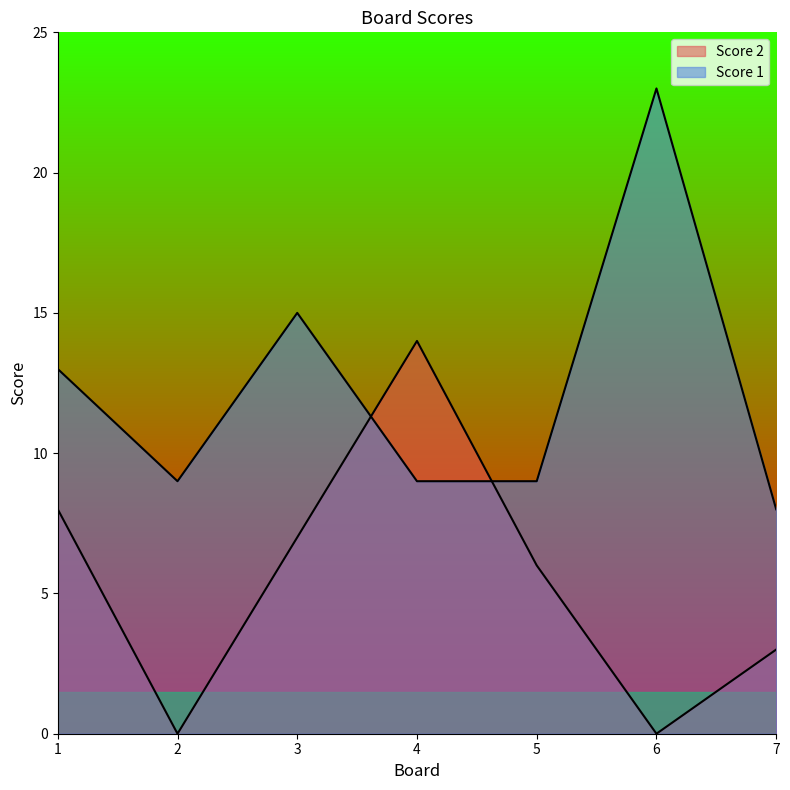

What is the greatest value displayed?

23